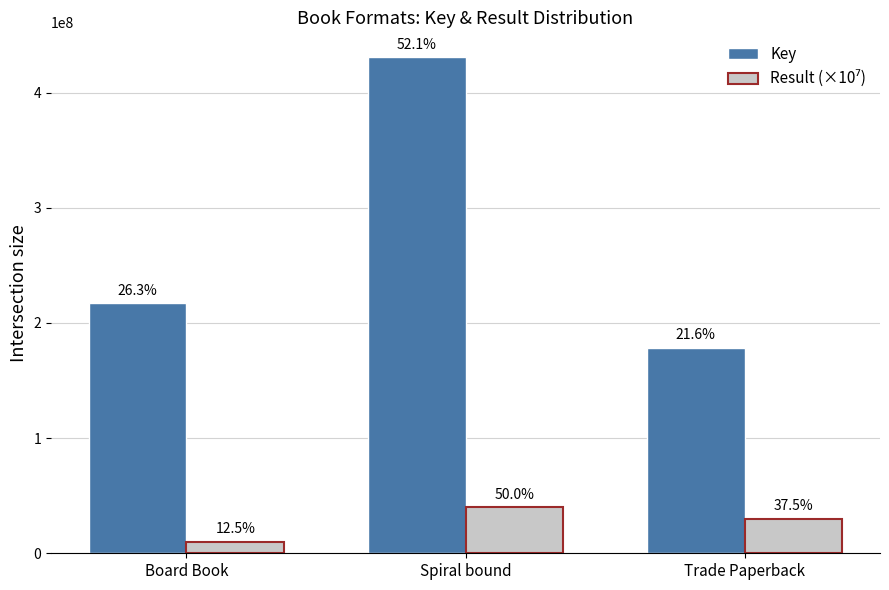

At how many categories does at least one series exceed 420517503?

1